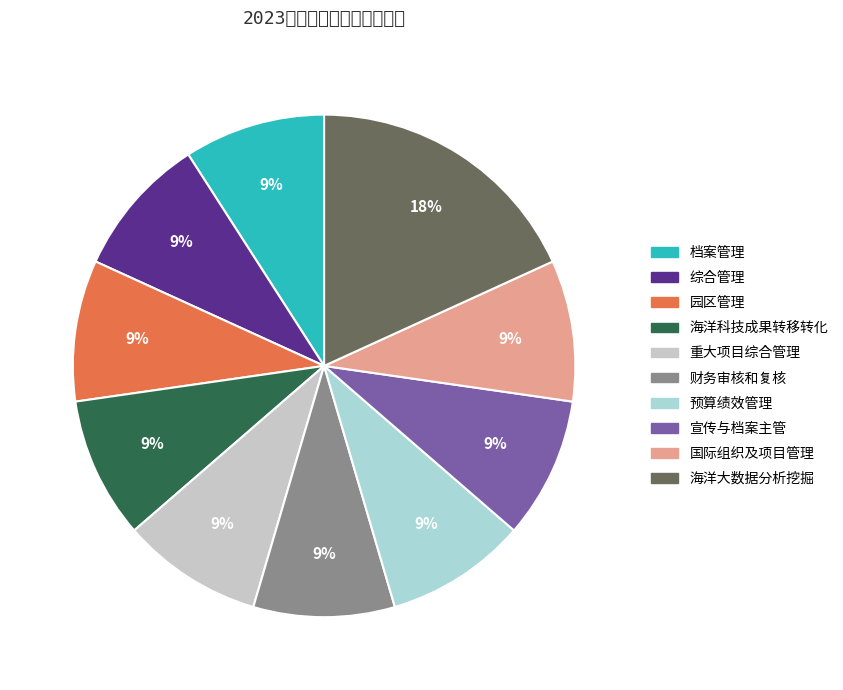

To the nearest percent, what is the average slice percentage?

10%